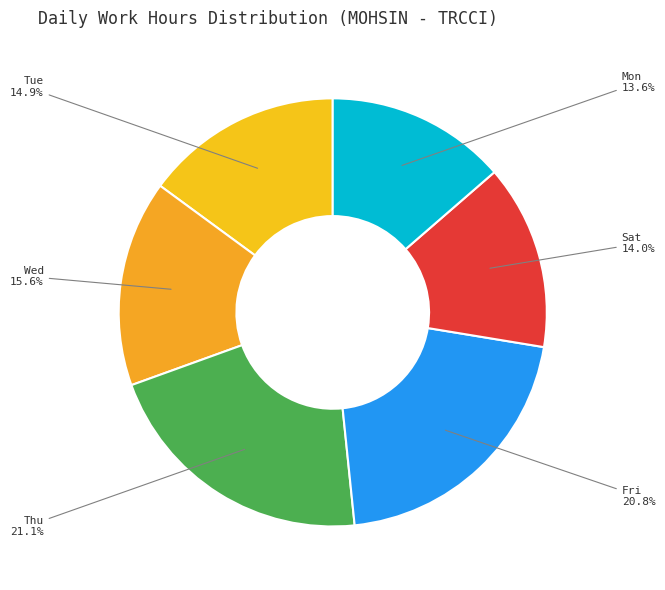

Do Sat and Tue together represent more than half of the pie?

No